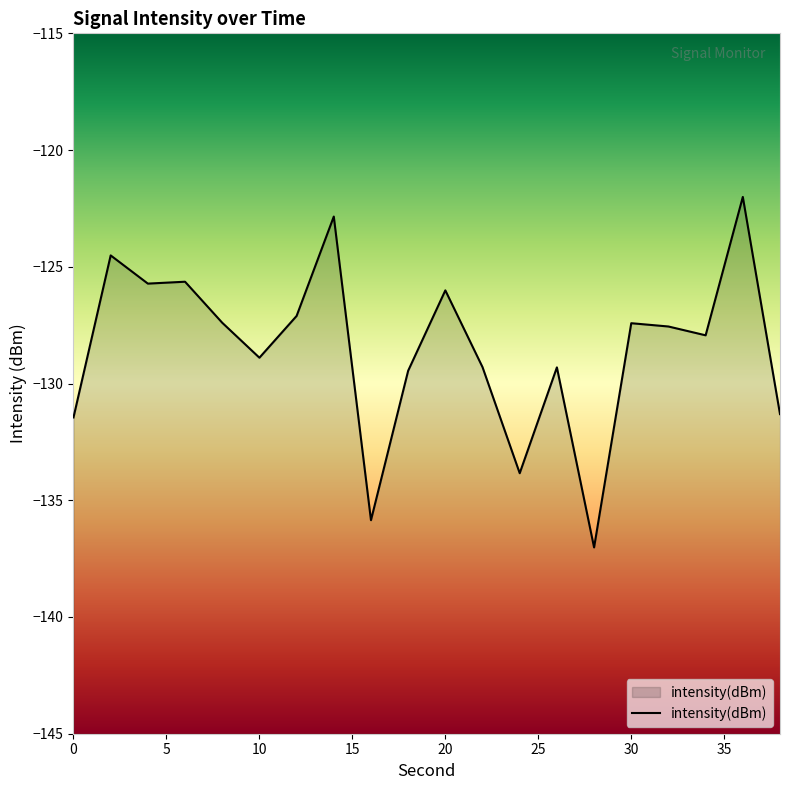

Rank the categories by value from highest to lowest.

36, 14, 2, 6, 4, 20, 12, 8, 30, 32, 34, 10, 22, 26, 18, 38, 0, 24, 16, 28